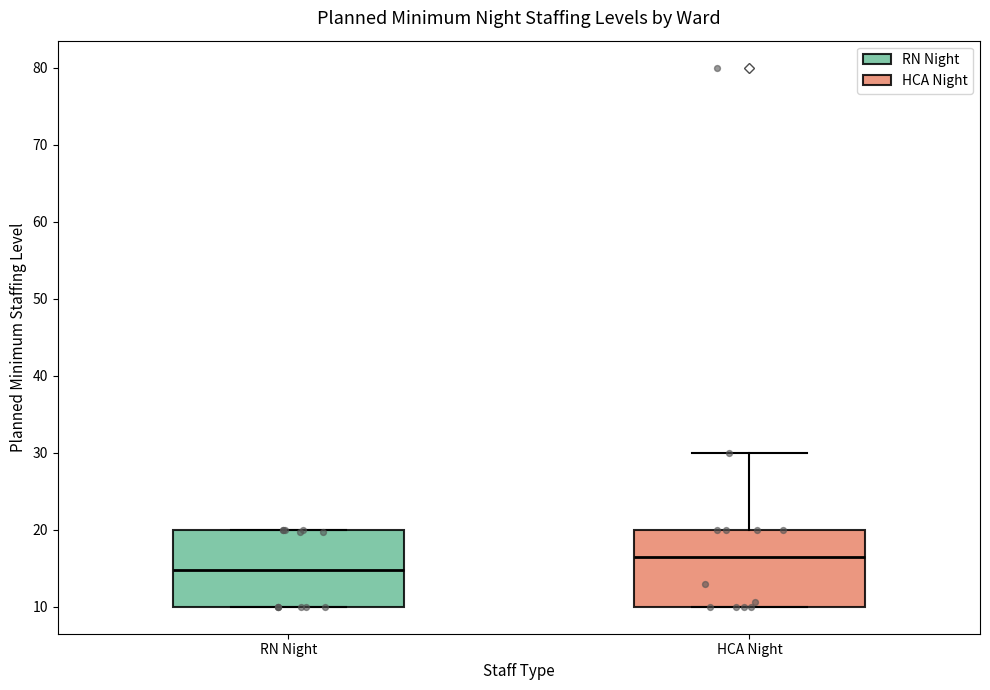

Reading left to right, transcribe this box plot: for each box, give where its median line is, the range the box spans, and where its two whiskers end, as read against the y-axis. The values are not printed on the chart, so give them approximately, as read against the axis.

RN Night: median 15, box 10 to 20, whiskers 10 to 20
HCA Night: median 16, box 10 to 20, whiskers 10 to 30